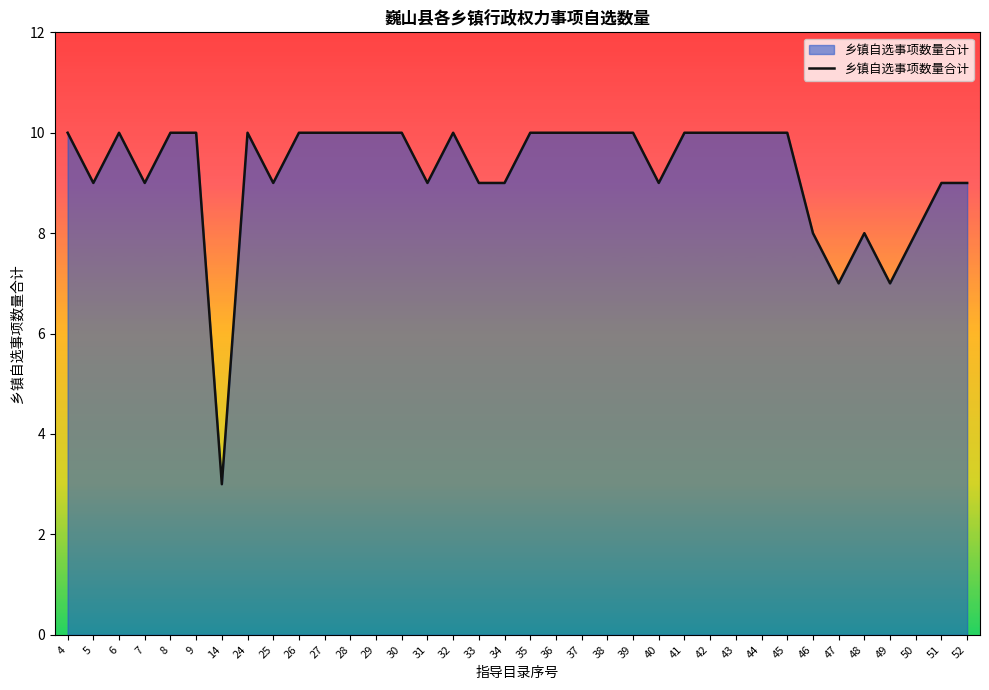

How many lines are shown in the chart?

1